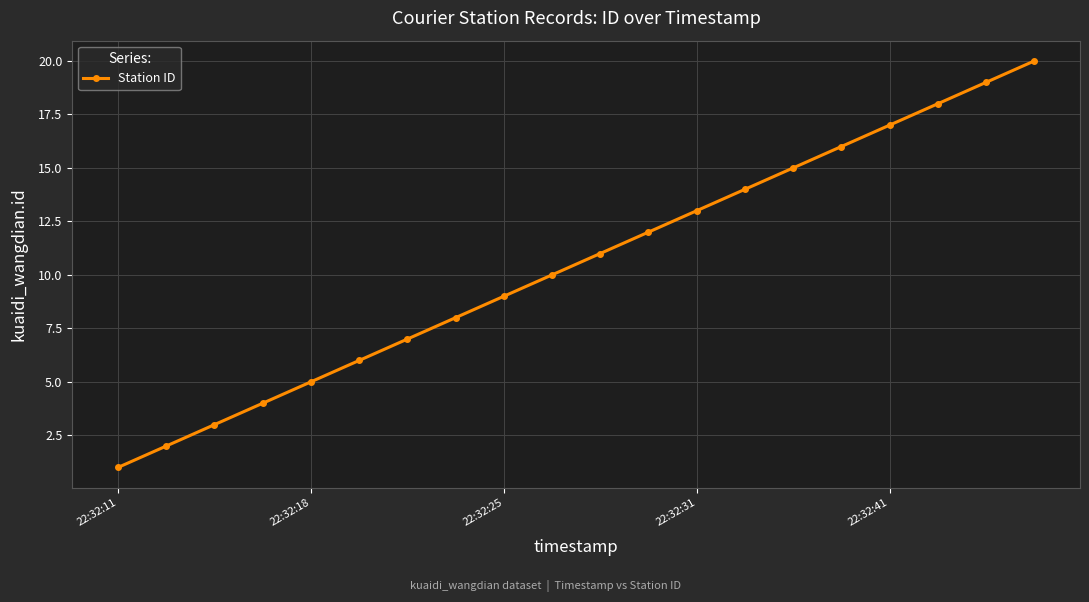

True or false: the data has more than 1 interior local peaks.

False